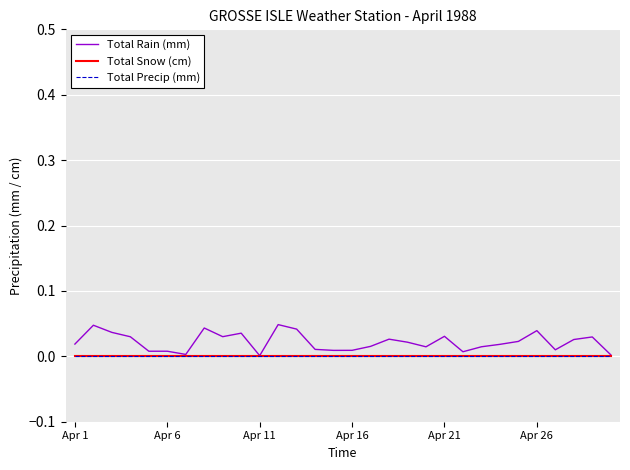

True or false: Total Precip (mm) and Total Snow (cm) cross at least once.

False